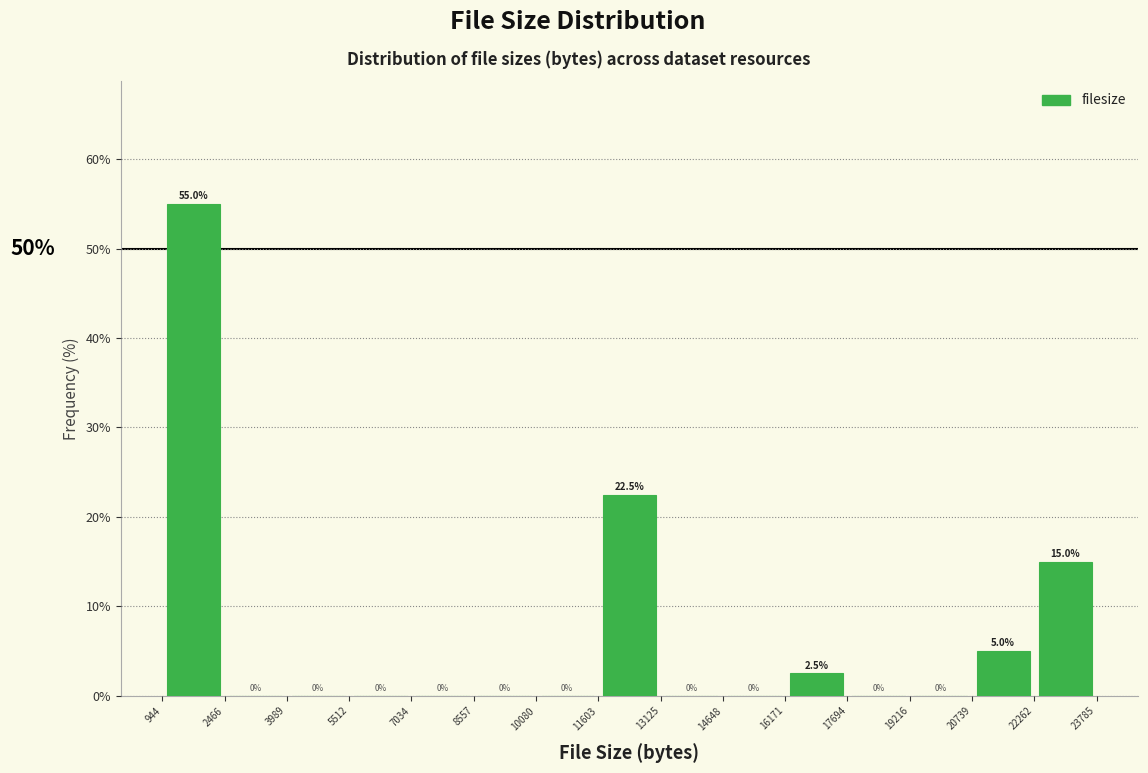

How tall is the bar that spans 16171 to 17694 on the x-axis?

2.5